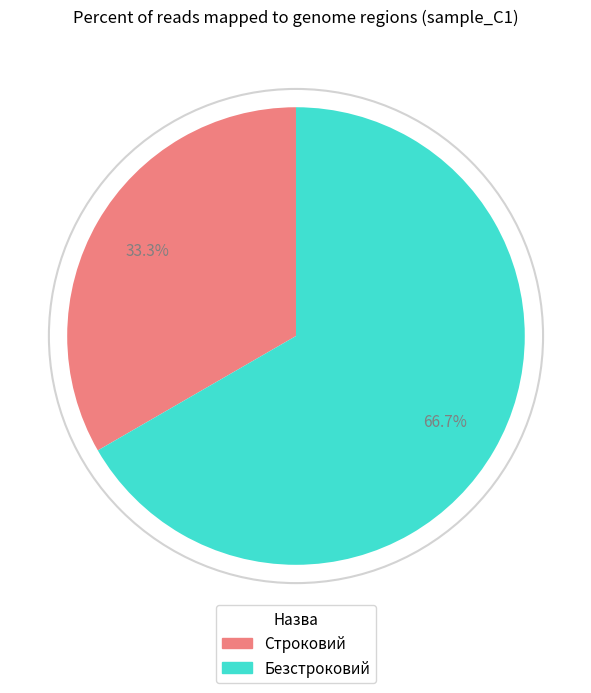

Which slice is the largest?

Безстроковий